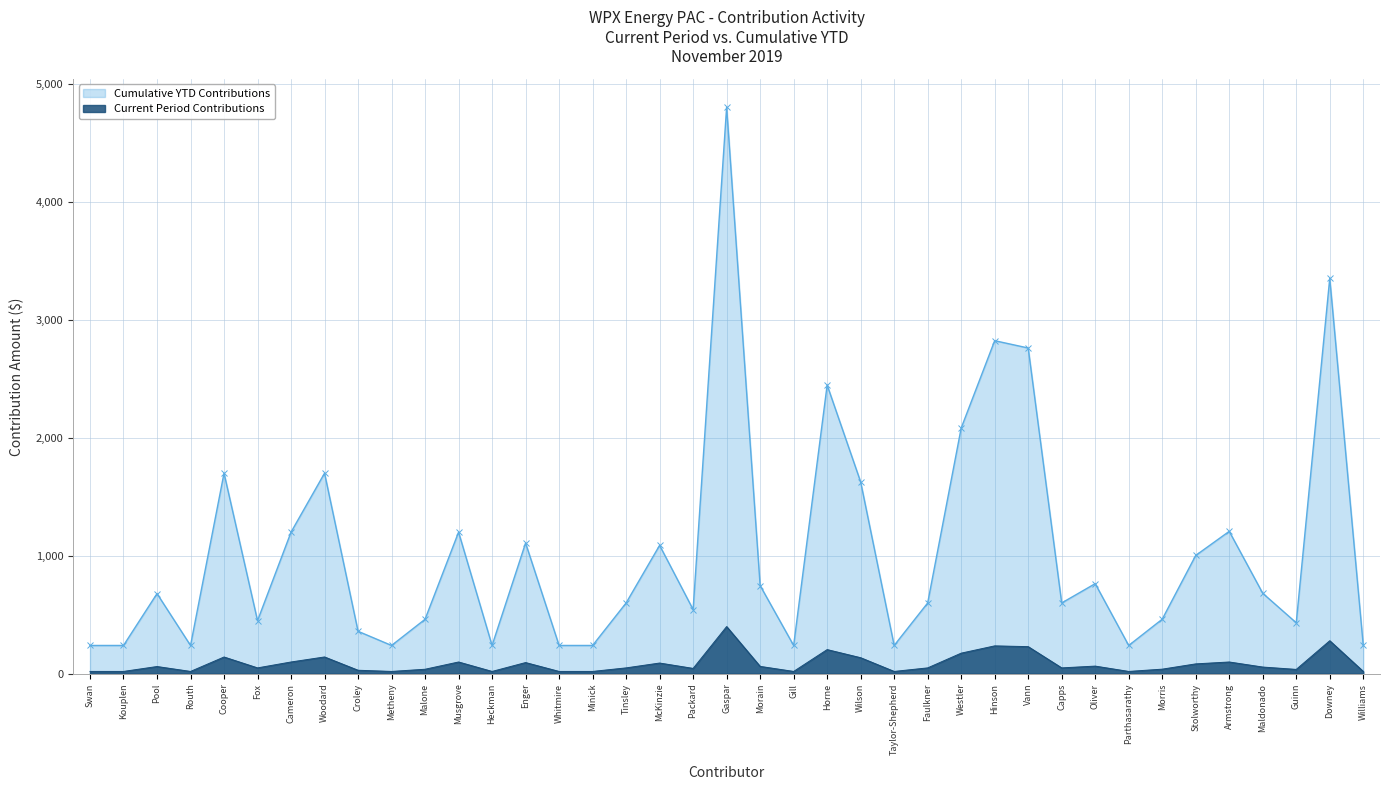

How many lines are shown in the chart?

2